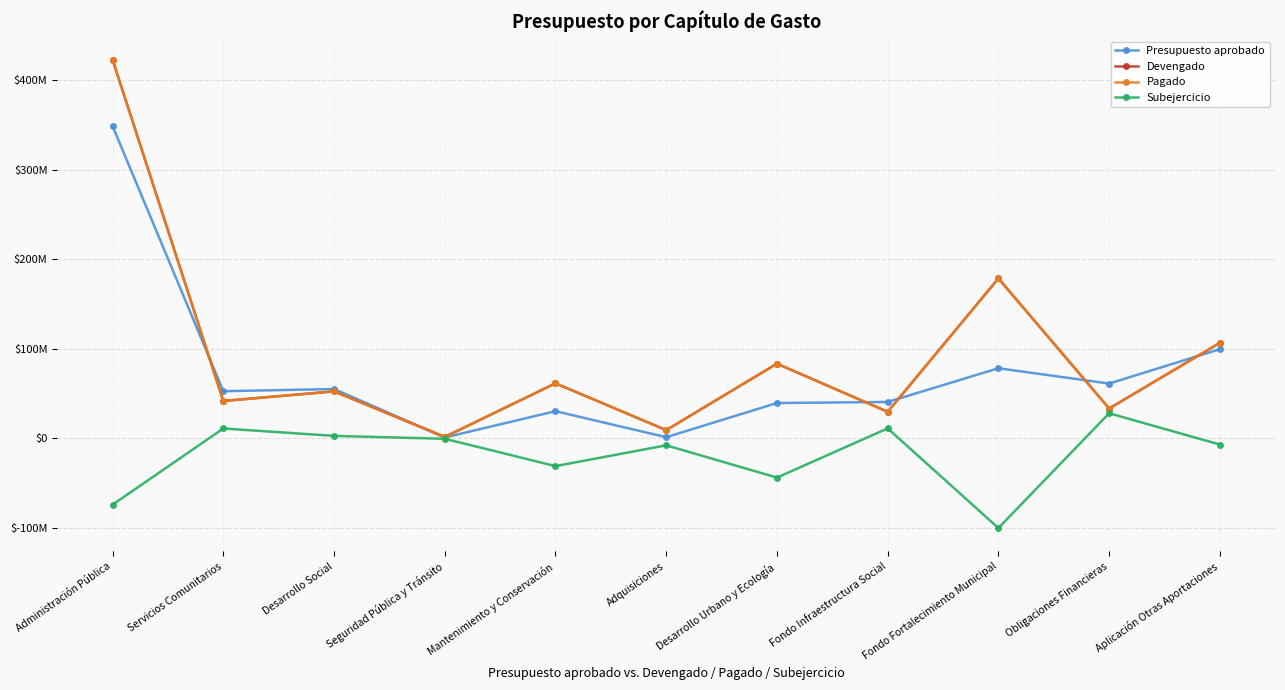

The Subejercicio series shows -100323304.4 at Fondo Fortalecimiento Municipal. True or false?

True